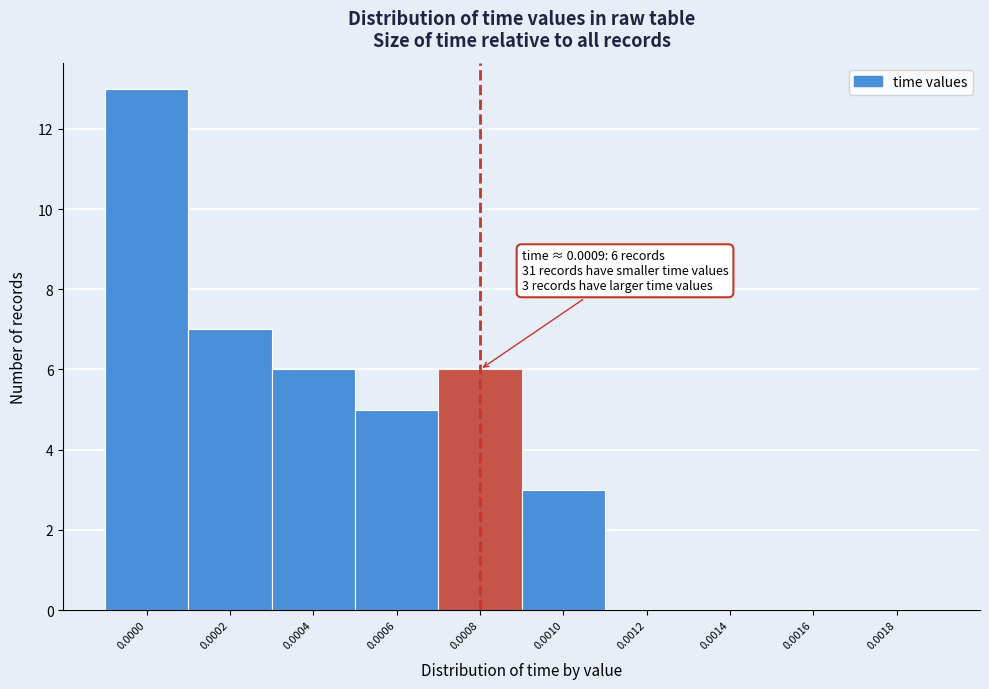

Reading left to right, transcribe all the data shown in this chart.

0.0000=13	0.0002=7	0.0004=6	0.0006=5	0.0008=6	0.0010=3	0.0012=0	0.0014=0	0.0016=0	0.0018=0